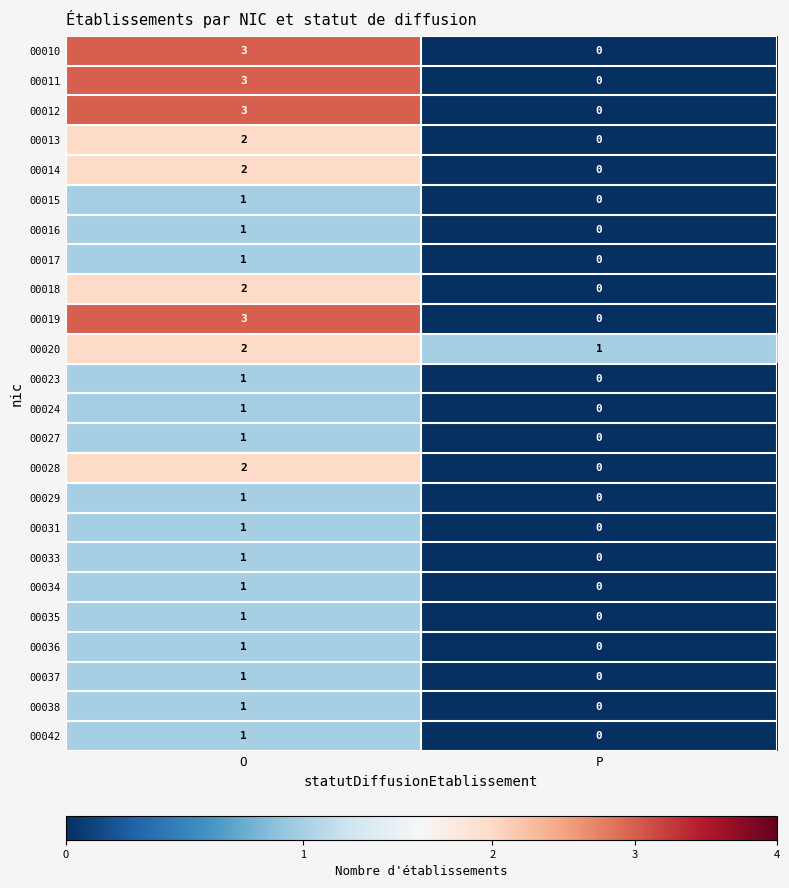

What is the maximum value for 00031?

1